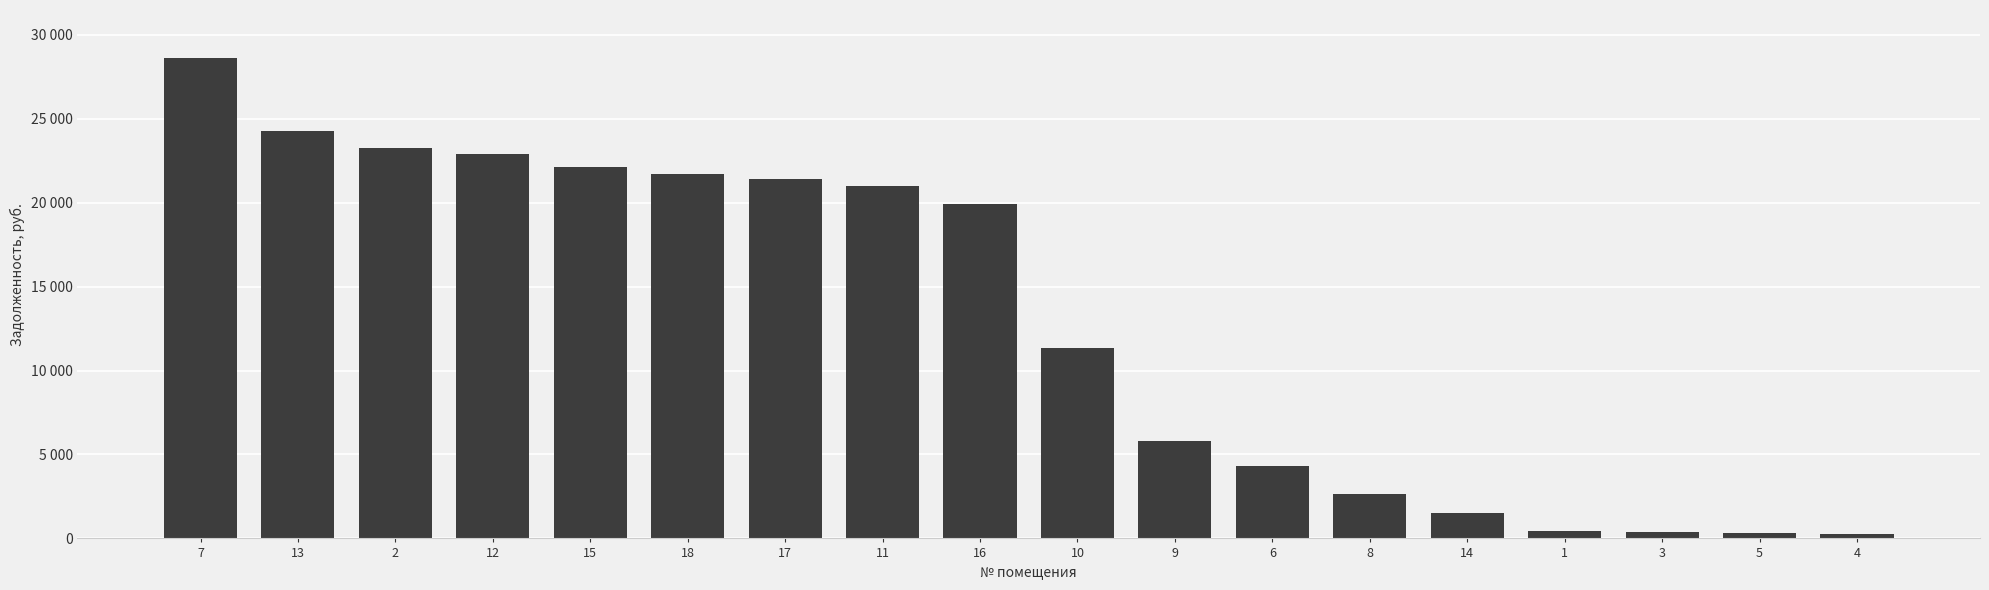

Does the chart contain any negative values?

No